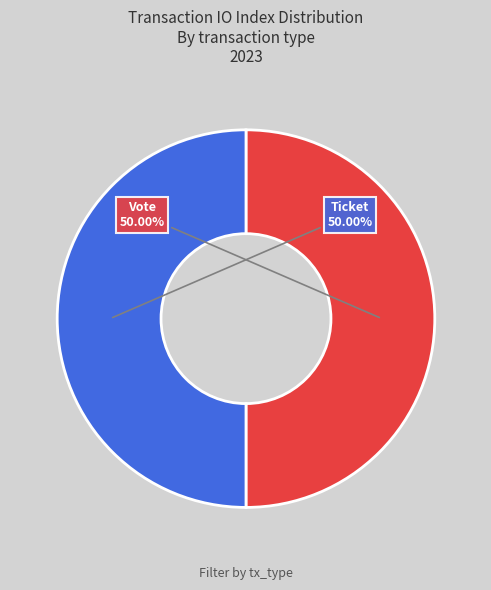

Is the sum of Vote and Ticket greater than half?

Yes